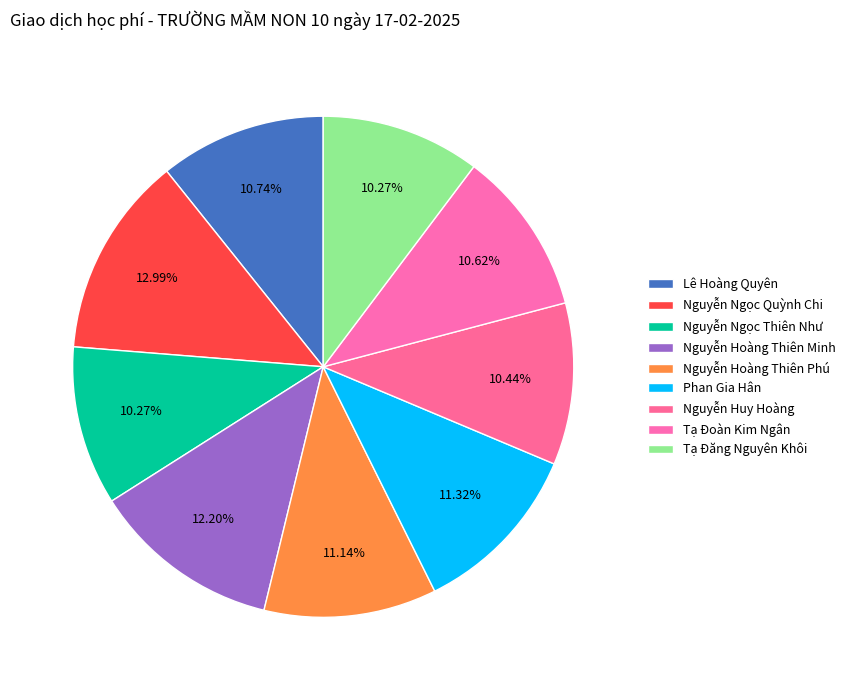

How many segments does this pie chart have?

9